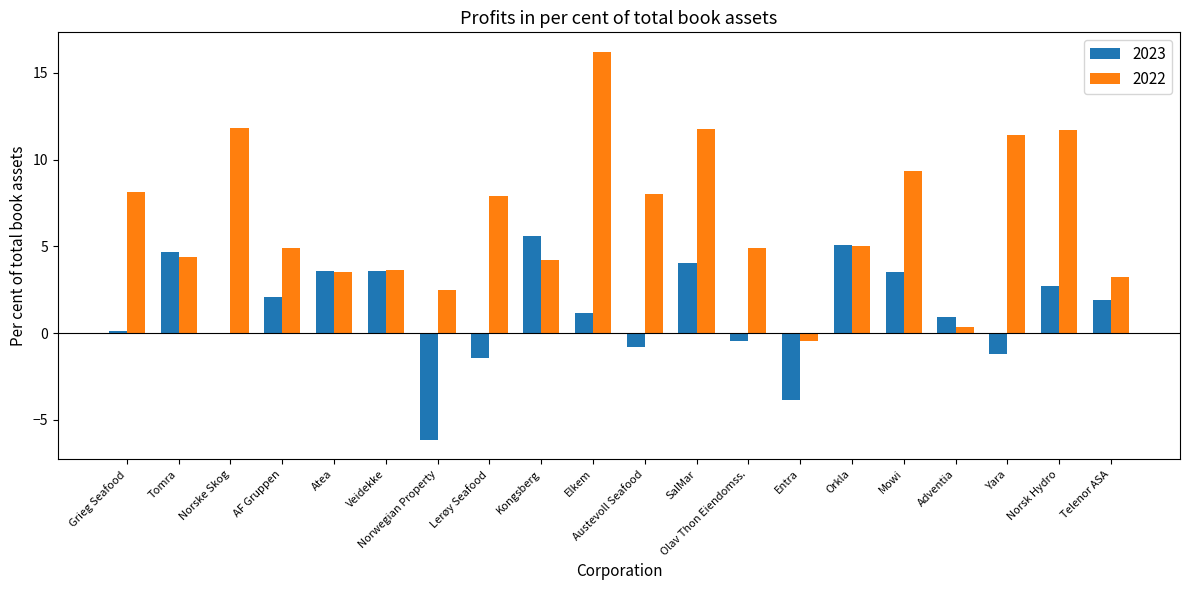

What is the highest value of the 2022 series?

16.2